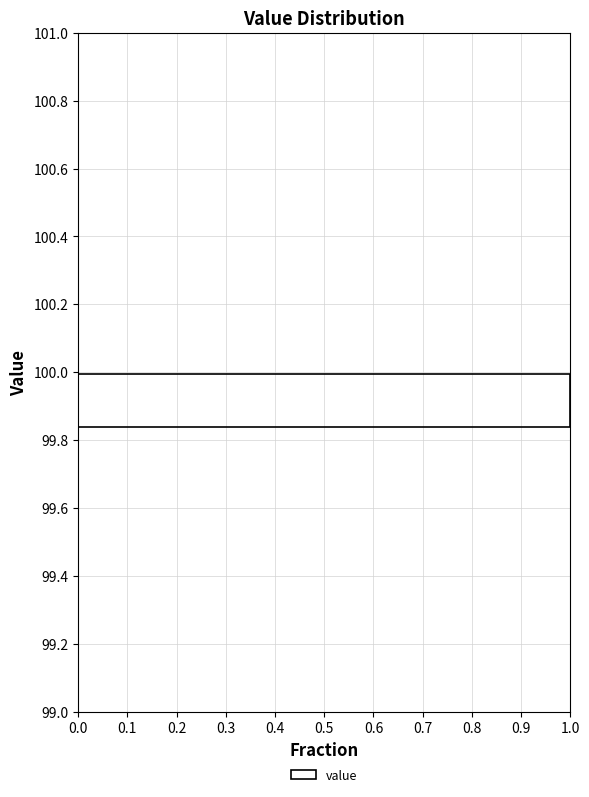

Reading bottom to top, transcribe this chart: for each bar, give the range it covers on the y-axis and its length. Neither the bar edges nor the lengths are printed on the chart, so give them approximately, as read against the axes.

99.00 to 99.16: 0
99.16 to 99.34: 0
99.34 to 99.50: 0
99.50 to 99.66: 0
99.66 to 99.84: 0
99.84 to 100.00: 1
100.00 to 100.16: 0
100.16 to 100.34: 0
100.34 to 100.50: 0
100.50 to 100.66: 0
100.66 to 100.84: 0
100.84 to 101.00: 0